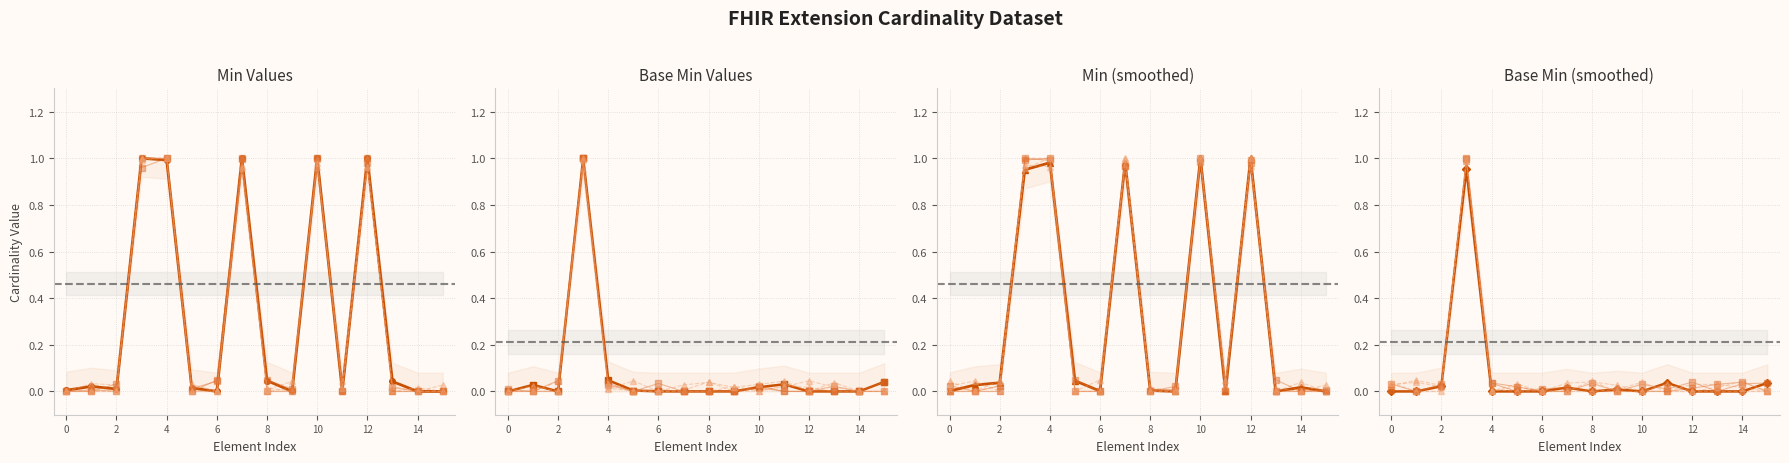

What is the difference between the maximum and minimum values in the Base Min series?

1.0